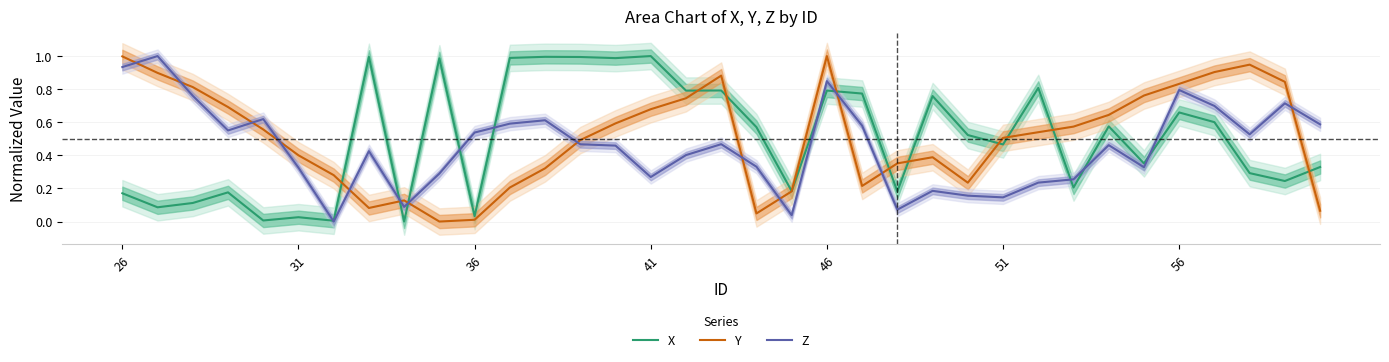

Which series ends up on top after the final intersection of Y and Z?

Z